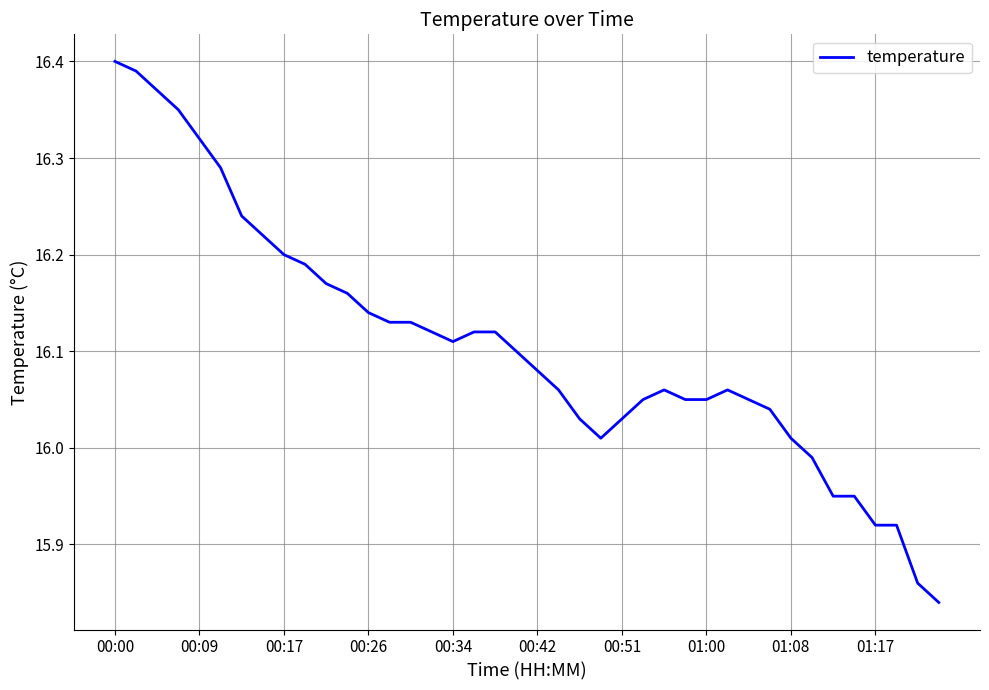

How many lines are shown in the chart?

1